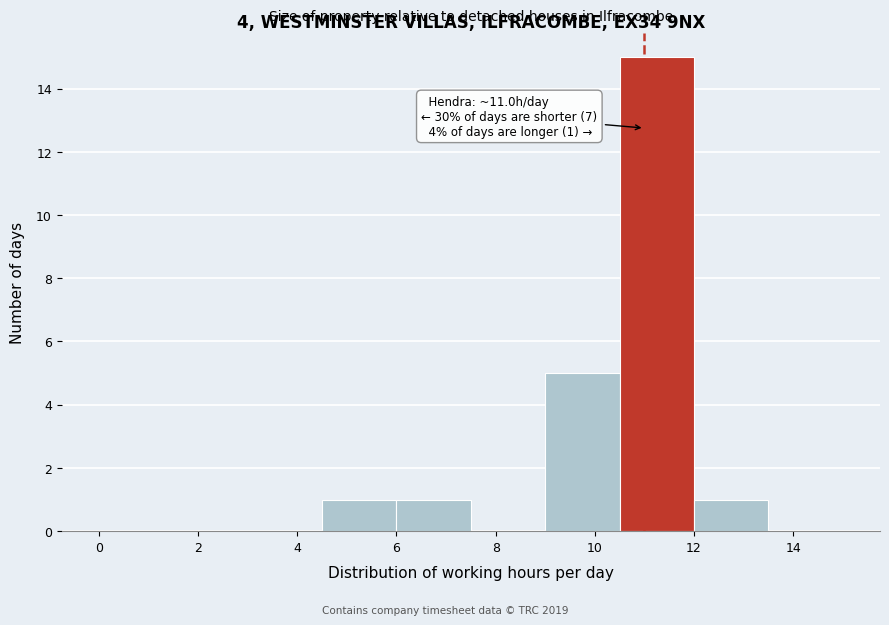

Which range on the x-axis has the tallest bar?

10.5 to 12.0